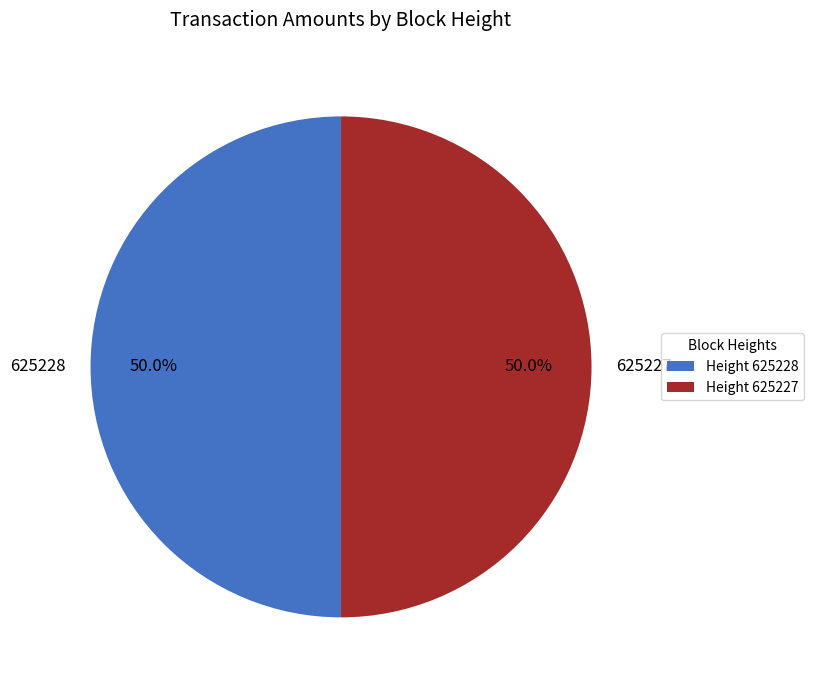

Approximately how many times larger is the value at 625227 compared to 625228?

1.0